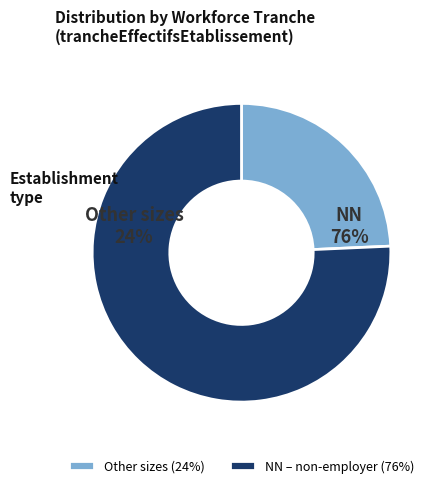

Does any single category account for the majority?

Yes